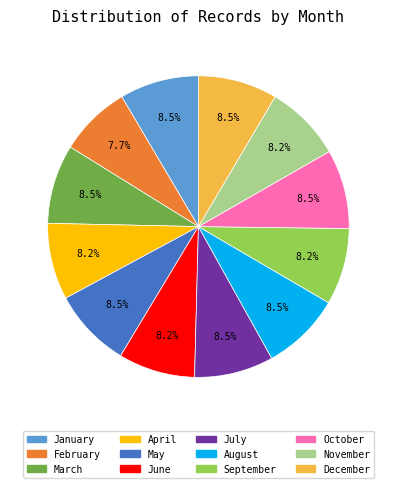

Approximately how many times larger is the value at November compared to July?

1.0